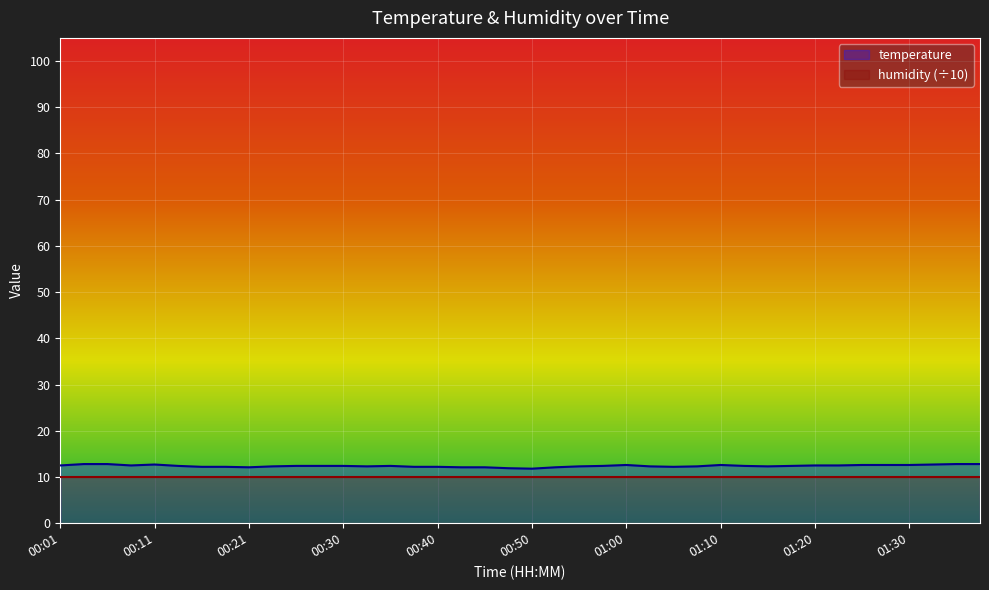

What position from the right is 01:20?

8